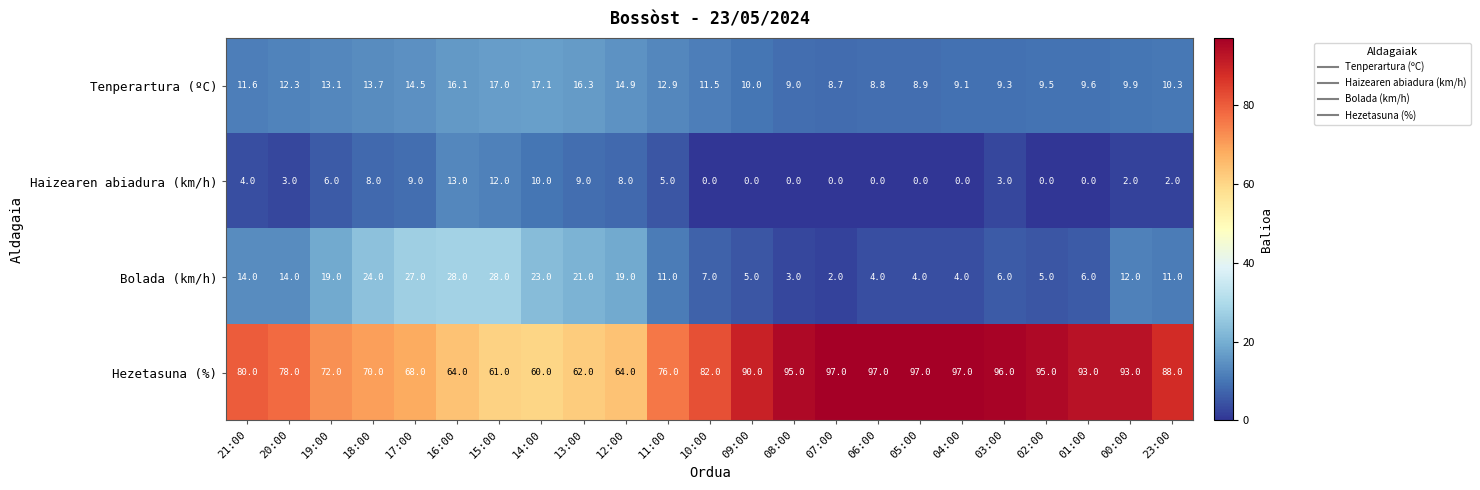

Rank the series at 10:00 from highest to lowest value.

Hezetasuna (%), Tenperartura (ºC), Bolada (km/h), Haizearen abiadura (km/h)